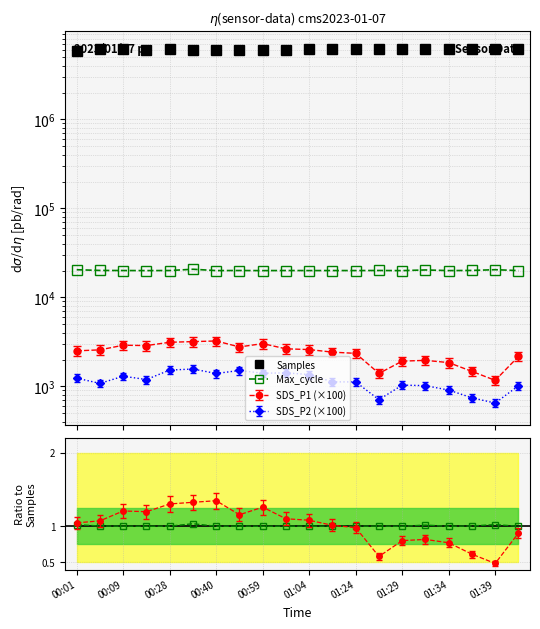

True or false: Max_cycle and Samples intersect in this chart.

False